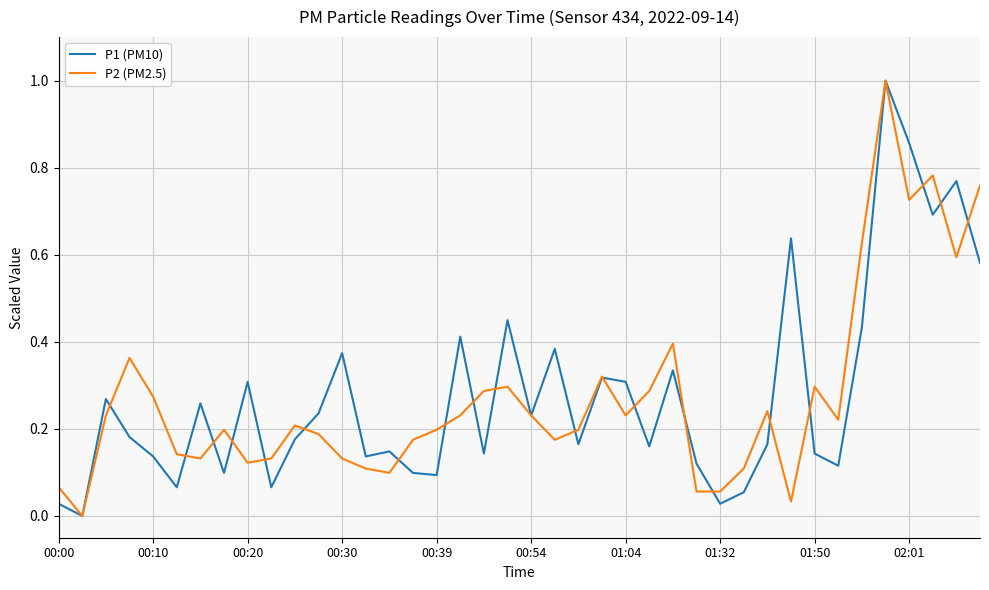

What is the difference between the maximum and minimum values in the P2 (PM2.5) series?

1.0